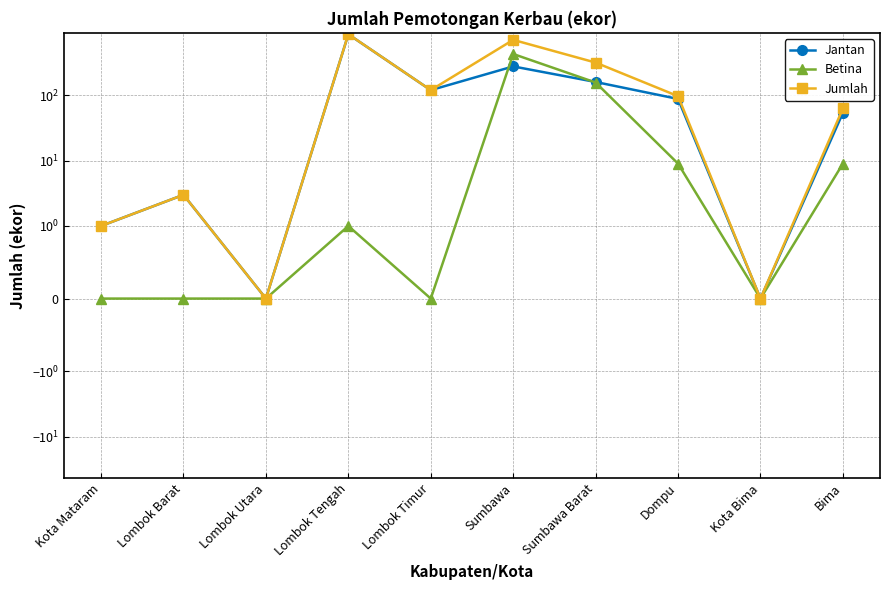

True or false: Jumlah has a value of 706 at Sumbawa.

True